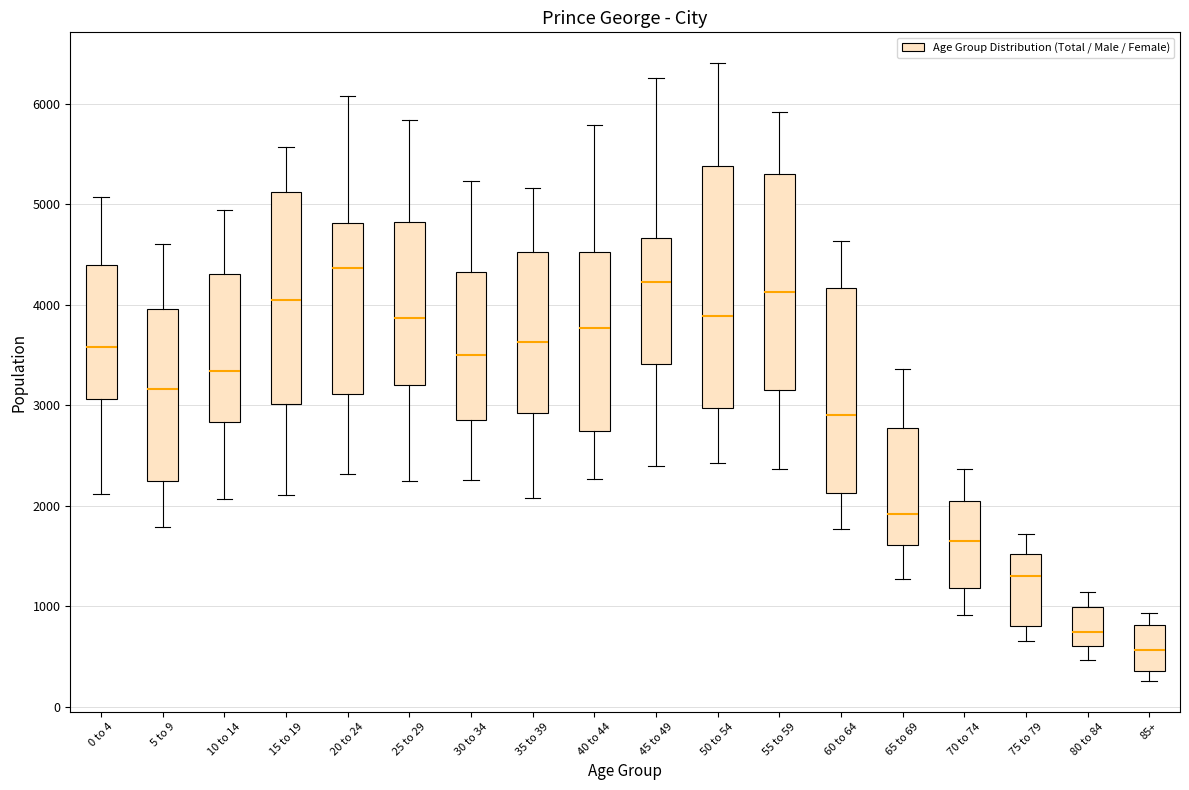

Reading left to right, transcribe this box plot: for each box, give where its median line is, the range the box spans, and where its two whiskers end, as read against the y-axis. The values are not printed on the chart, so give them approximately, as read against the axis.

0 to 4: median 3600, box 3100 to 4400, whiskers 2100 to 5100
5 to 9: median 3200, box 2200 to 4000, whiskers 1800 to 4600
10 to 14: median 3300, box 2800 to 4300, whiskers 2100 to 4900
15 to 19: median 4000, box 3000 to 5100, whiskers 2100 to 5600
20 to 24: median 4400, box 3100 to 4800, whiskers 2300 to 6100
25 to 29: median 3900, box 3200 to 4800, whiskers 2200 to 5800
30 to 34: median 3500, box 2900 to 4300, whiskers 2300 to 5200
35 to 39: median 3600, box 2900 to 4500, whiskers 2100 to 5200
40 to 44: median 3800, box 2700 to 4500, whiskers 2300 to 5800
45 to 49: median 4200, box 3400 to 4700, whiskers 2400 to 6300
50 to 54: median 3900, box 3000 to 5400, whiskers 2400 to 6400
55 to 59: median 4100, box 3200 to 5300, whiskers 2400 to 5900
60 to 64: median 2900, box 2100 to 4200, whiskers 1800 to 4600
65 to 69: median 1900, box 1600 to 2800, whiskers 1300 to 3400
70 to 74: median 1700, box 1200 to 2000, whiskers 900 to 2400
75 to 79: median 1300, box 800 to 1500, whiskers 600 to 1700
80 to 84: median 700, box 600 to 1000, whiskers 500 to 1100
85+: median 600, box 400 to 800, whiskers 300 to 900